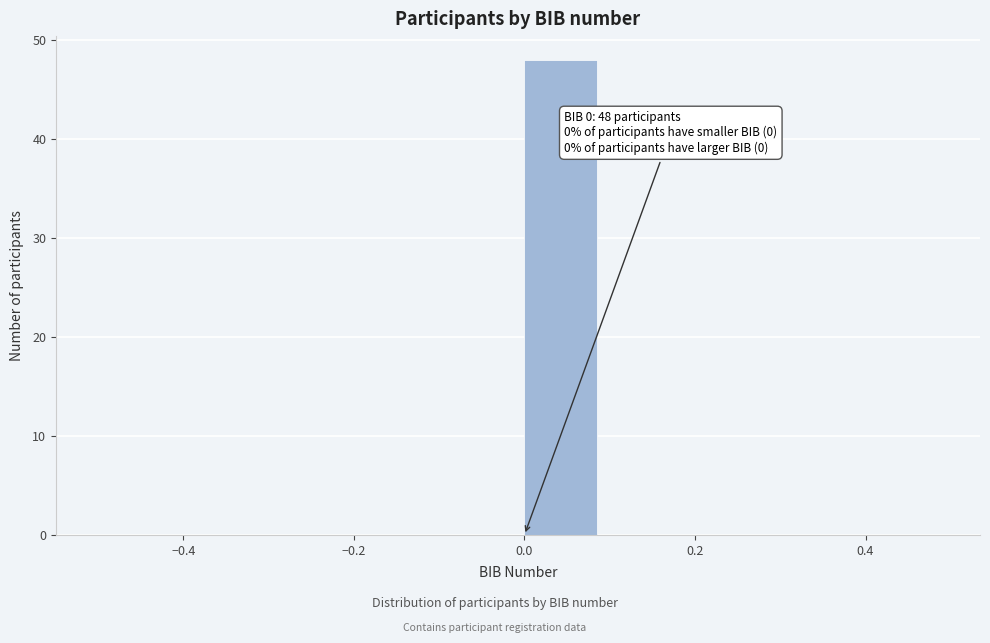

Over which range of the x-axis is the bar tallest?

0.0 to 0.1